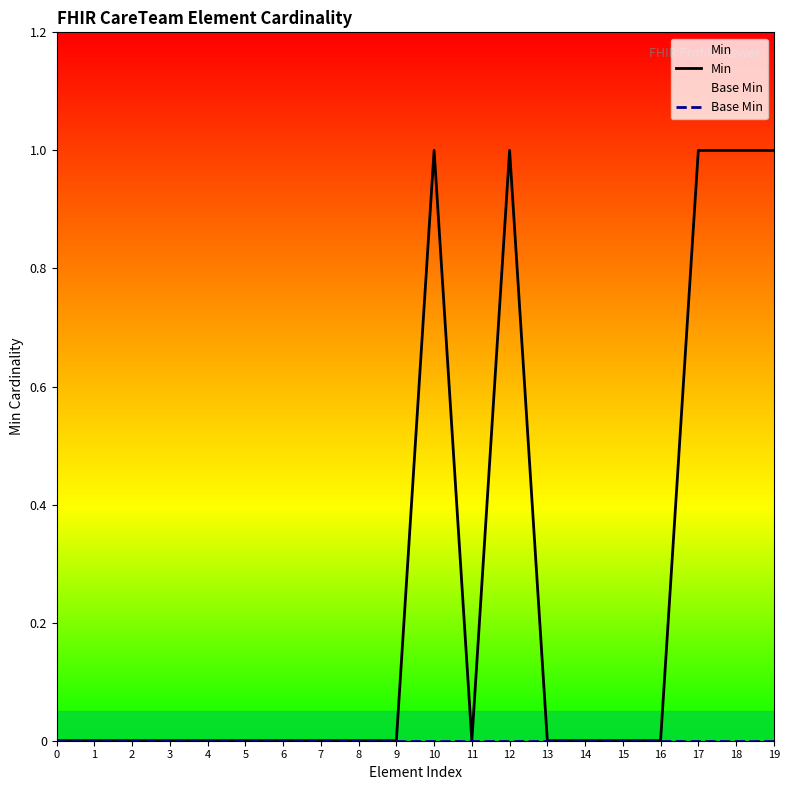

Reading left to right, extract all data points from this chart.

Min: 0	0	0	0	0	0	0	0	0	0	1	0	1	0	0	0	0	1	1	1
Base Min: 0	0	0	0	0	0	0	0	0	0	0	0	0	0	0	0	0	0	0	0